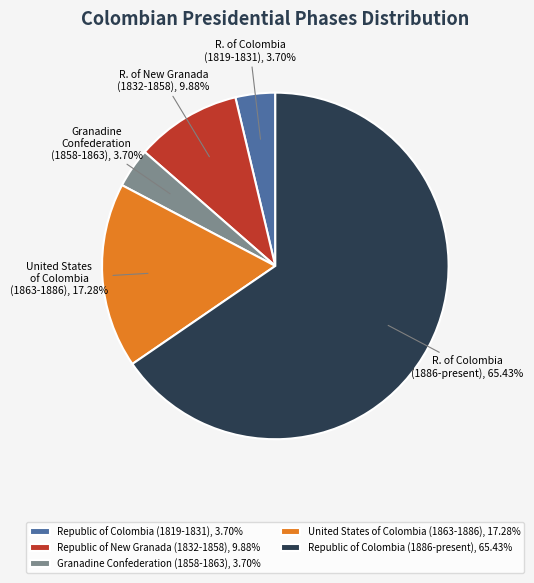

The Granadine Confederation (1858-1863) slice represents 4% of the pie. True or false?

True